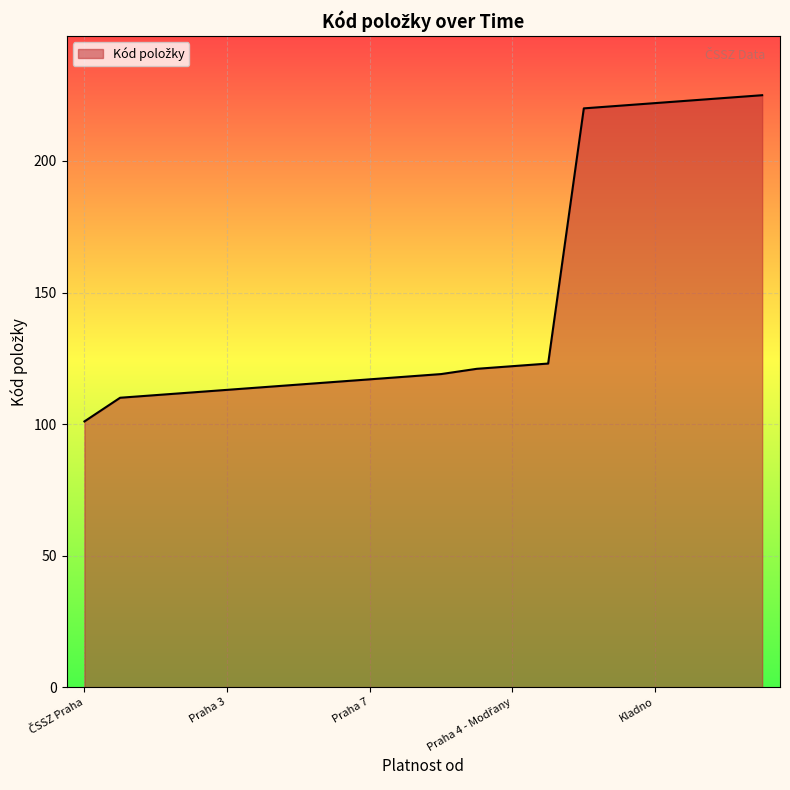

What is the difference between the maximum and minimum values?

124